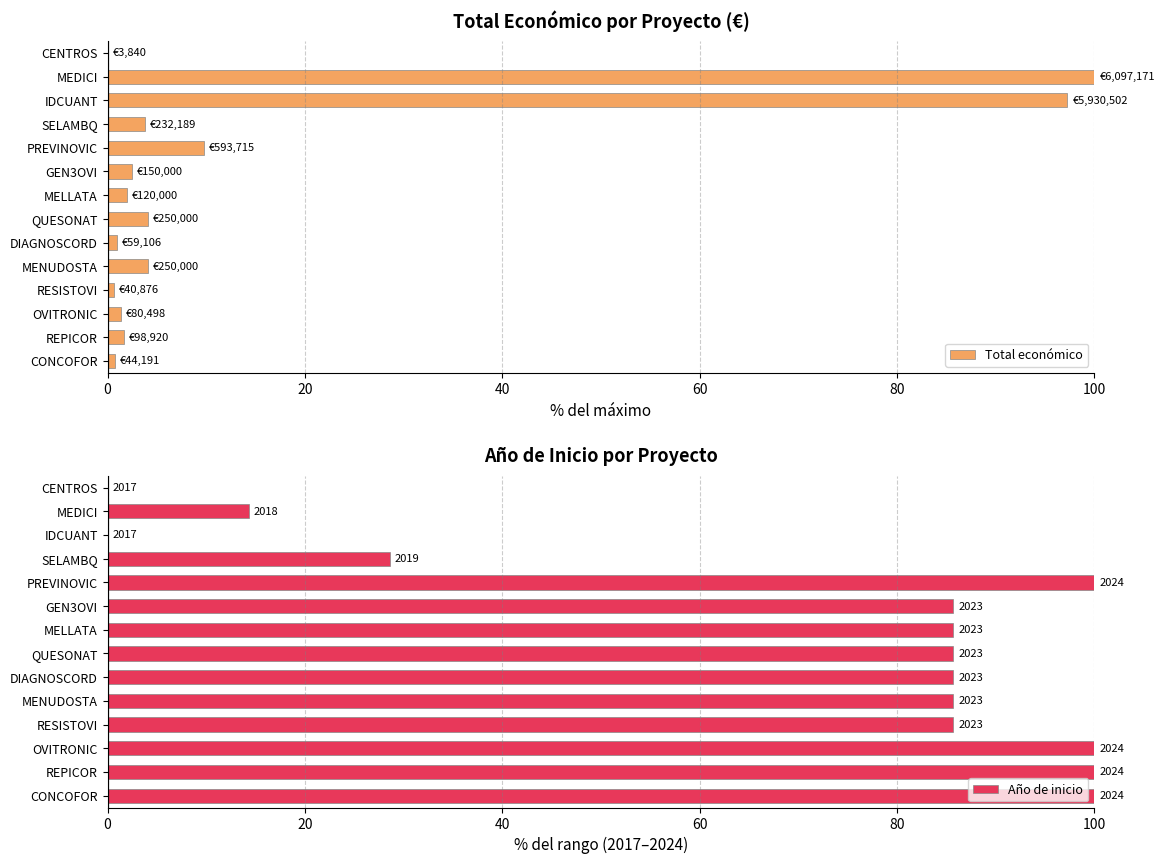

Read the Total económico value at IDCUANT.

97.3